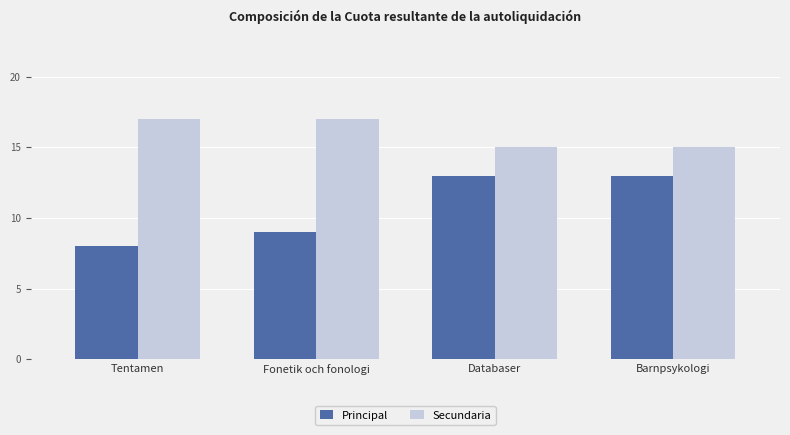

Reading left to right, what are all the values shown in this chart?

Principal: 8	9	13	13
Secundaria: 17	17	15	15